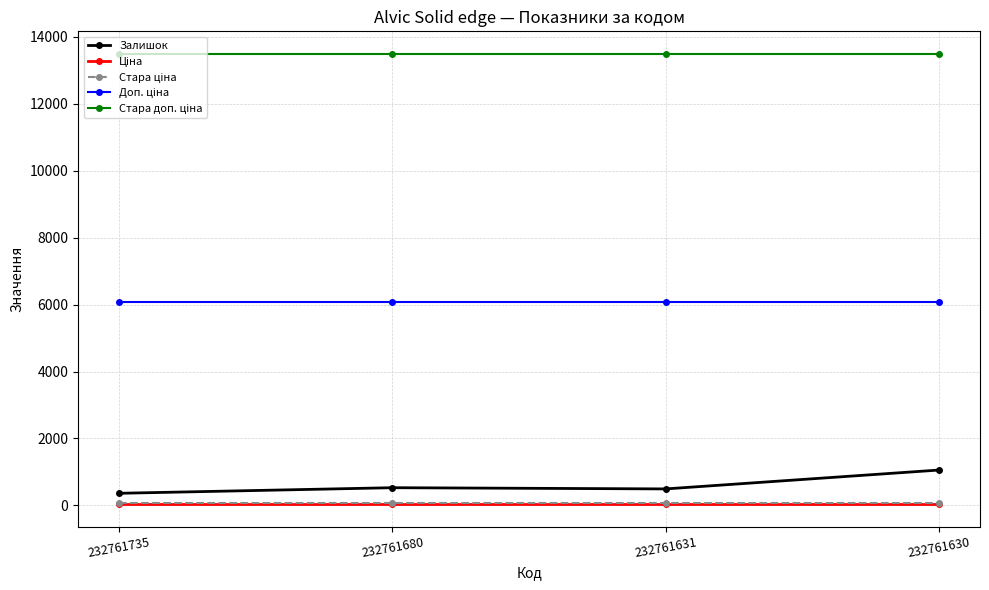

At how many categories does at least one series exceed 5432?

4